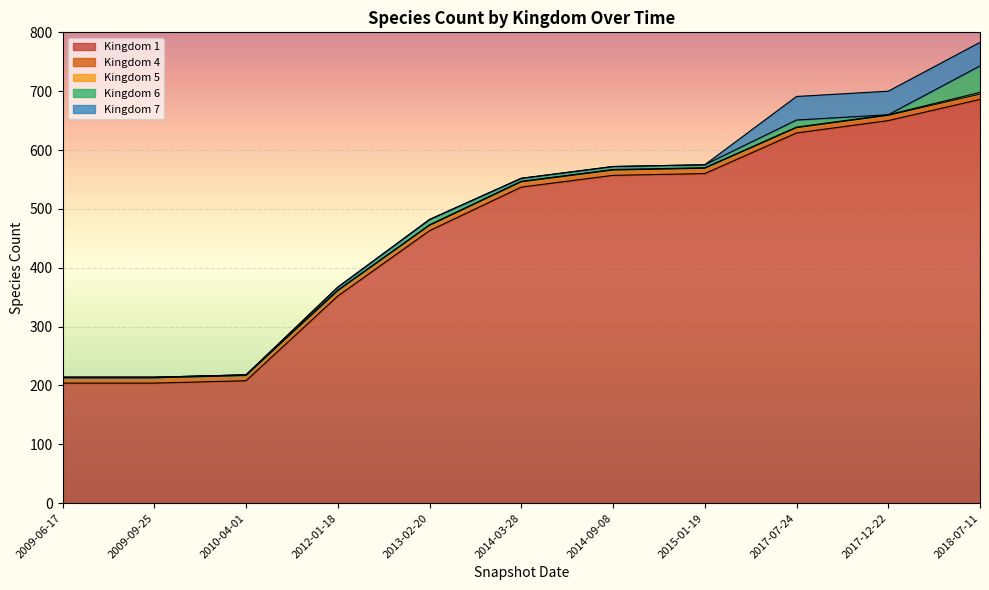

True or false: 7 and 4 intersect in this chart.

True